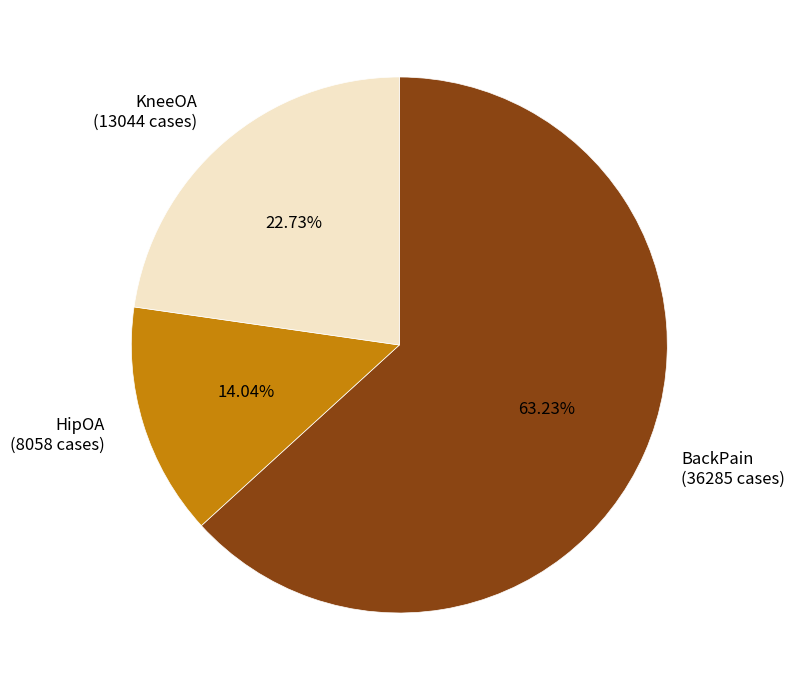

The HipOA slice represents 9% of the pie. True or false?

False